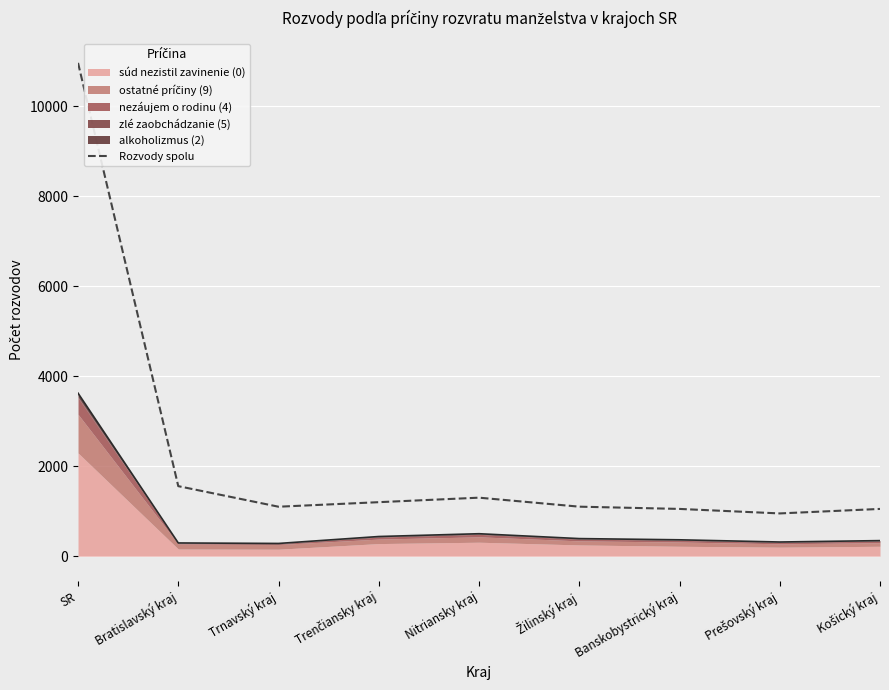

What is the sum of all values?

20265